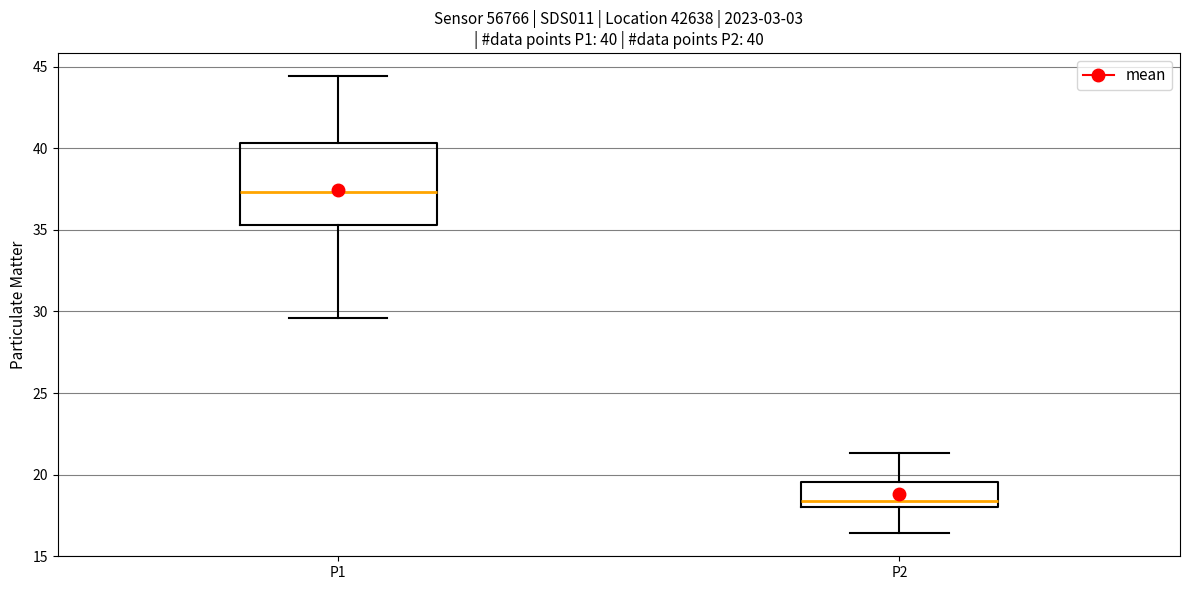

Which box has the highest median line?

P1